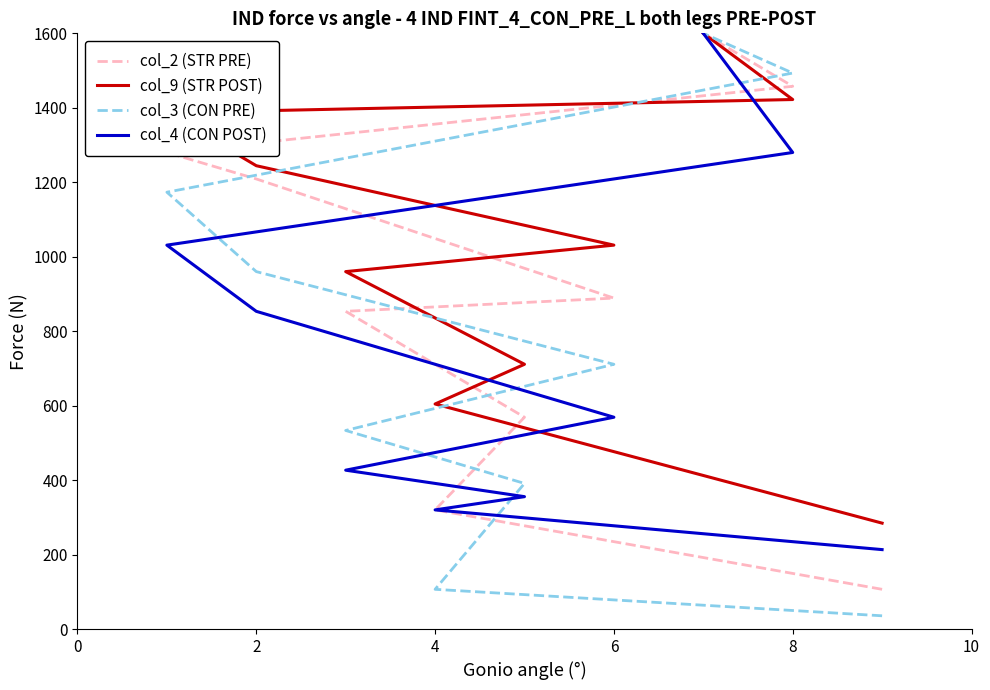

What is the difference between the col_3 (CON PRE) values at 0 and 8?

1564.4